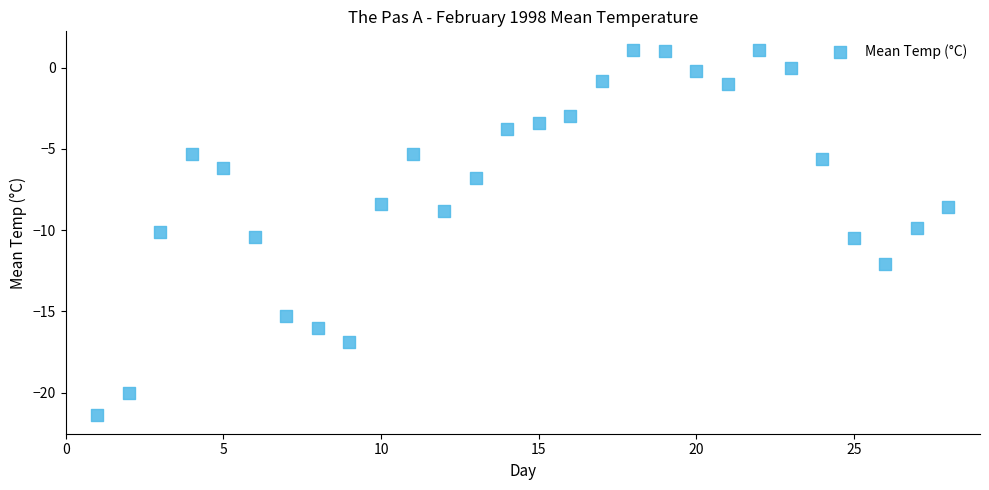

What is the range of Y values (max minus min)?

22.5